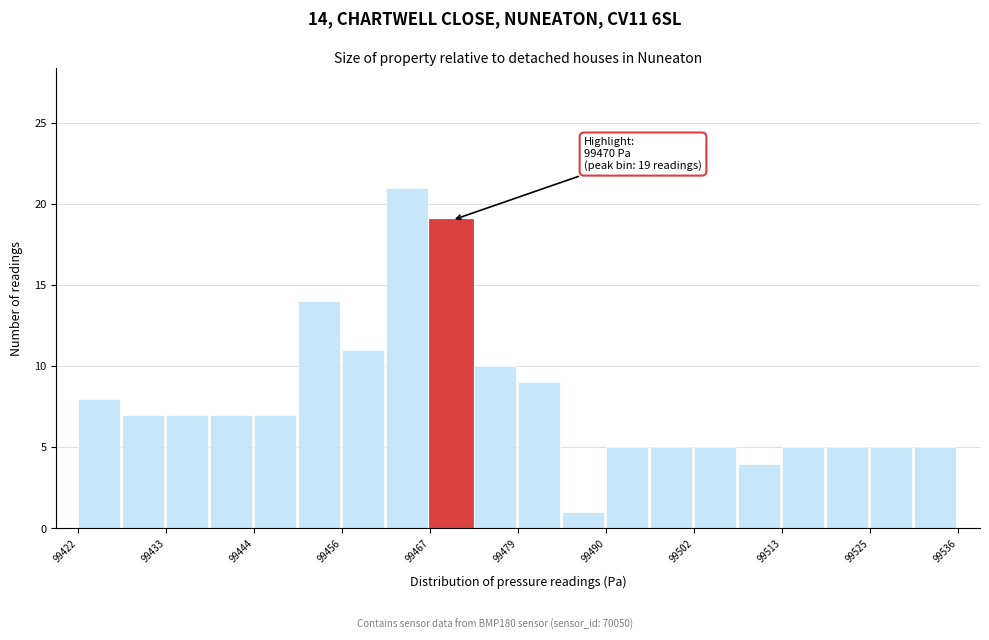

Around what value on the x-axis is the tallest bar? Give the approximate position of its centre, as read against the axis.

99464